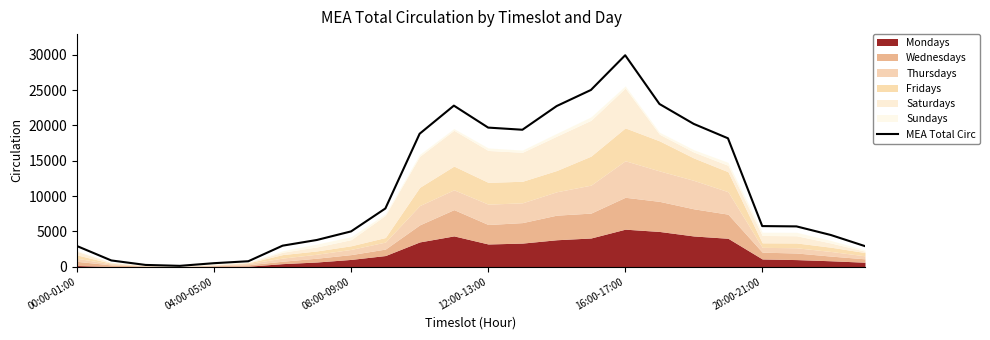

Approximately how many times larger is the value at 9 compared to 11?

0.4